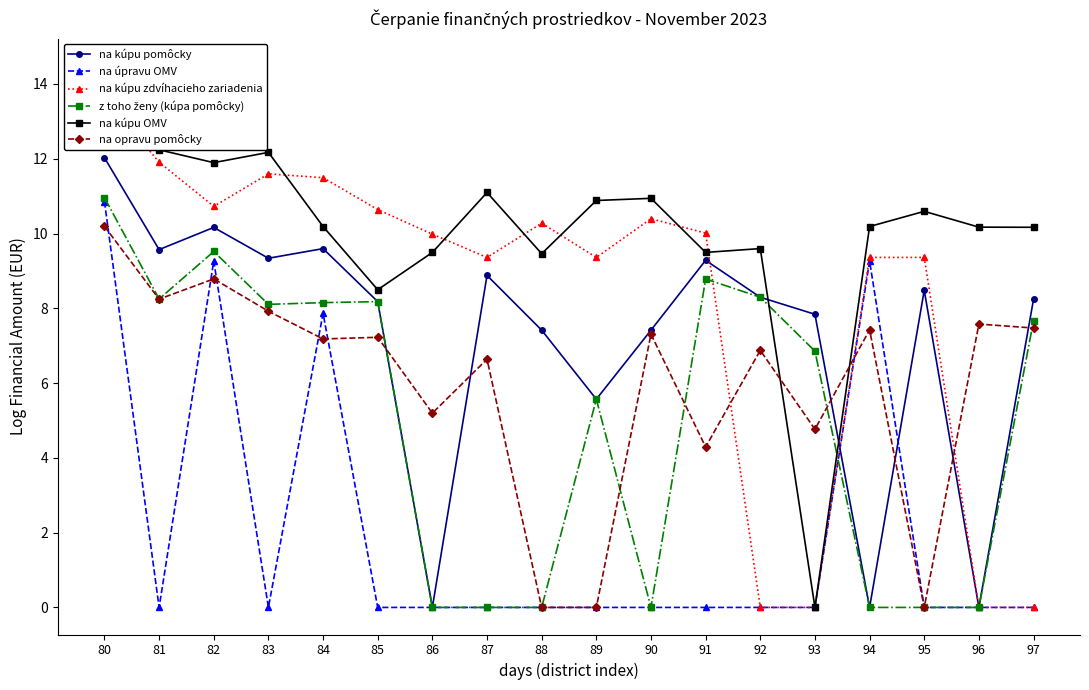

Reading left to right, what are all the values shown in this chart?

na kúpu pomôcky: 12.0	9.6	10.2	9.3	9.6	8.2	0.0	8.9	7.4	5.6	7.4	9.3	8.3	7.8	0.0	8.5	0.0	8.2
na úpravu OMV: 10.9	0.0	9.3	0.0	7.9	0.0	0.0	0.0	0.0	0.0	0.0	0.0	0.0	0.0	9.3	0.0	0.0	0.0
na kúpu zdvíhacieho zariadenia: 13.7	11.9	10.7	11.6	11.5	10.6	10.0	9.4	10.3	9.4	10.4	10.0	0.0	0.0	9.4	9.4	0.0	0.0
z toho ženy (kúpa pomôcky): 11.0	8.2	9.5	8.1	8.2	8.2	0.0	0.0	0.0	5.6	0.0	8.8	8.3	6.9	0.0	0.0	0.0	7.7
na kúpu OMV: 14.5	12.2	11.9	12.2	10.2	8.5	9.5	11.1	9.5	10.9	10.9	9.5	9.6	0.0	10.2	10.6	10.2	10.2
na opravu pomôcky: 10.2	8.2	8.8	7.9	7.2	7.2	5.2	6.6	0.0	0.0	7.3	4.3	6.9	4.8	7.4	0.0	7.6	7.5